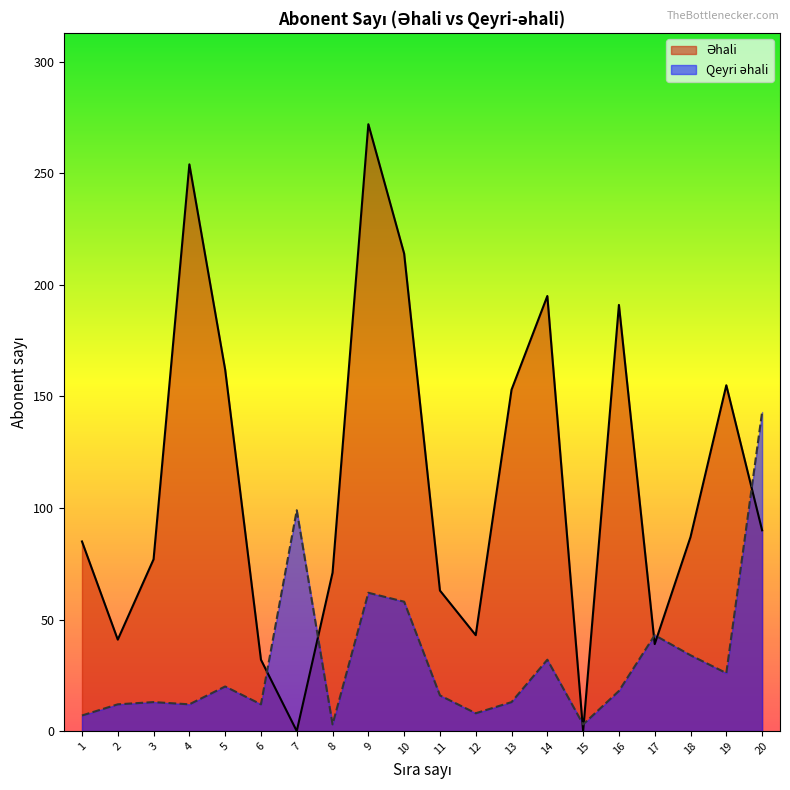

What is the total value across all series at 20?

233